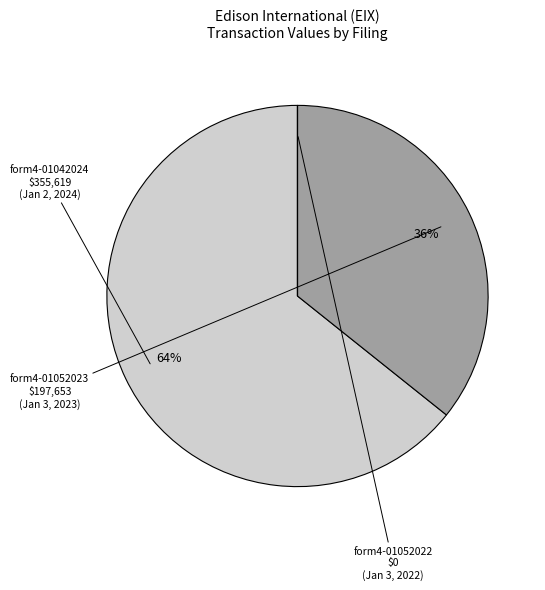

Is there a majority slice in this chart?

Yes